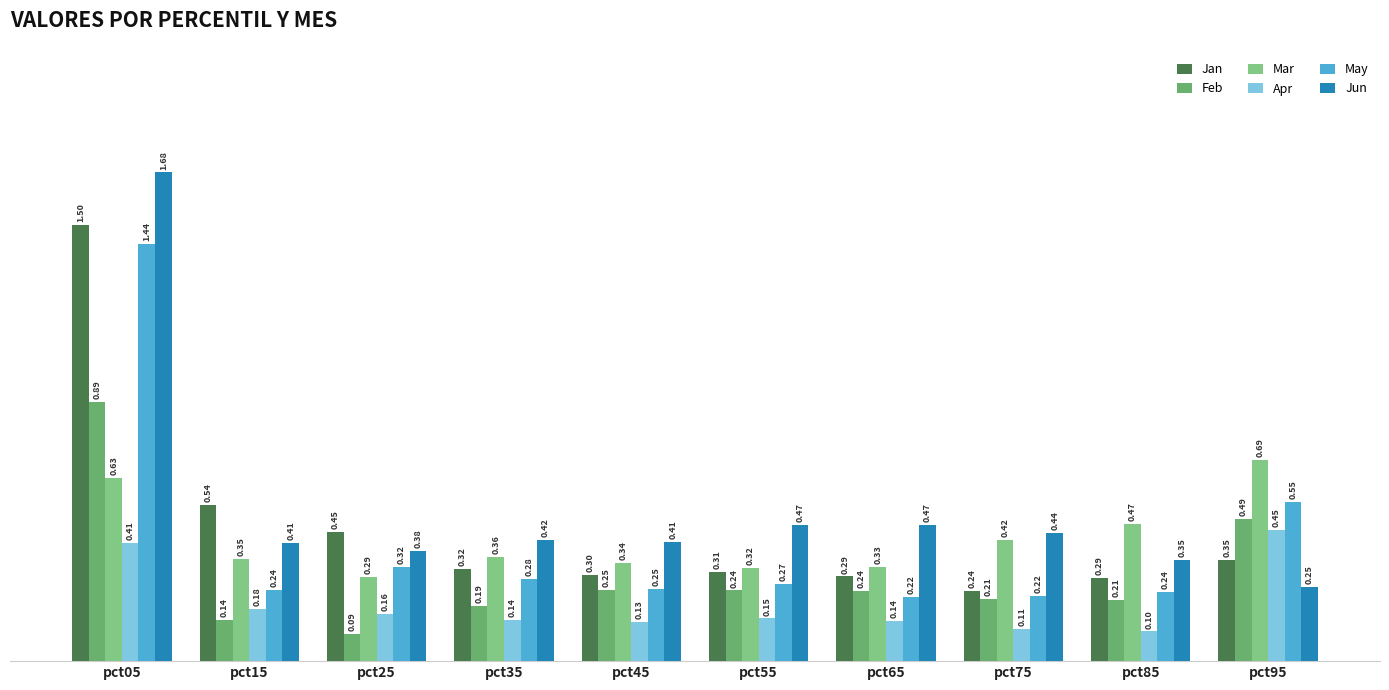

Is it true that Mar equals 0.5 at pct55?

False